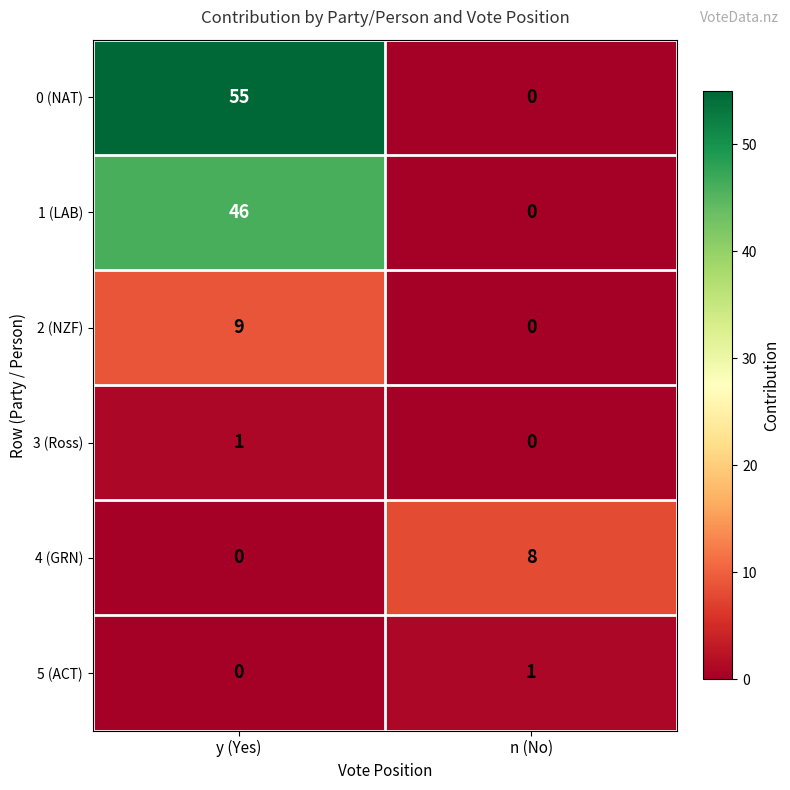

Where is 2 (NZF) nearest to the value 4?

n (No)